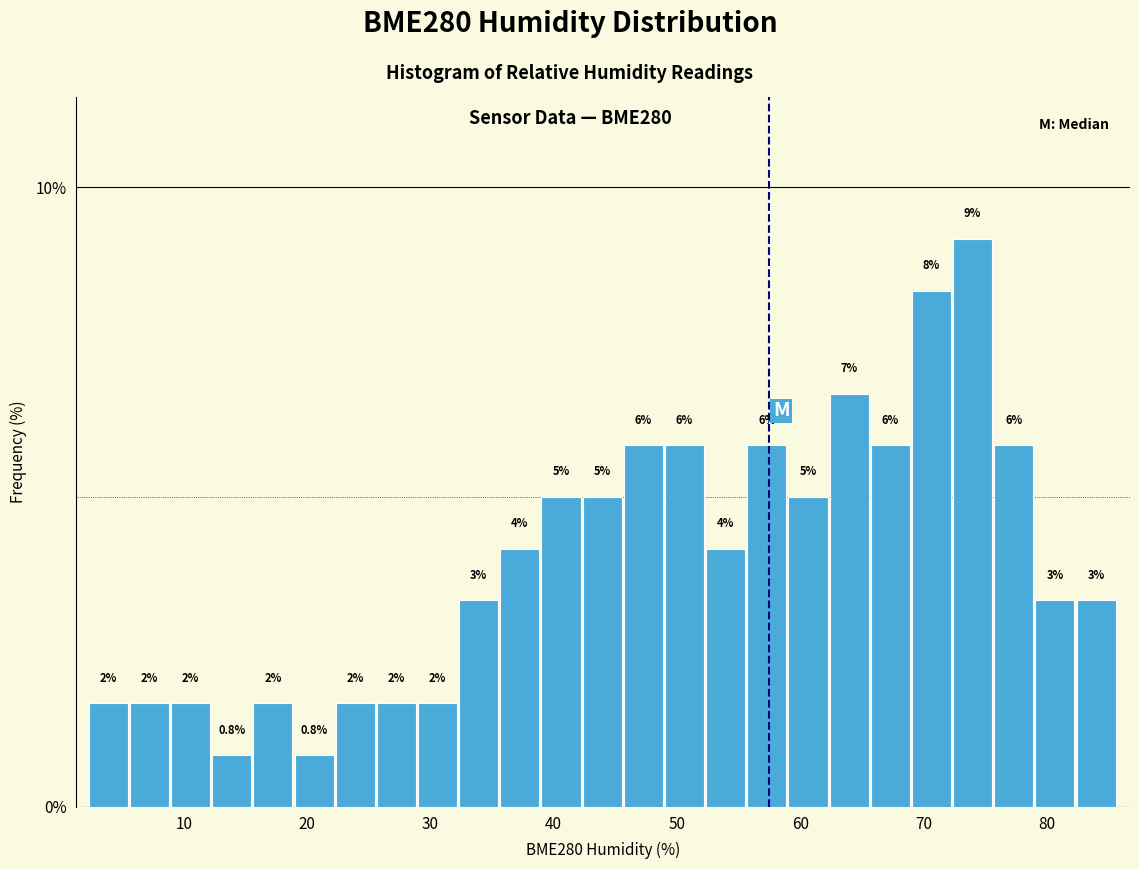

Around what value on the x-axis is the tallest bar? Give the approximate position of its centre, as read against the axis.

74